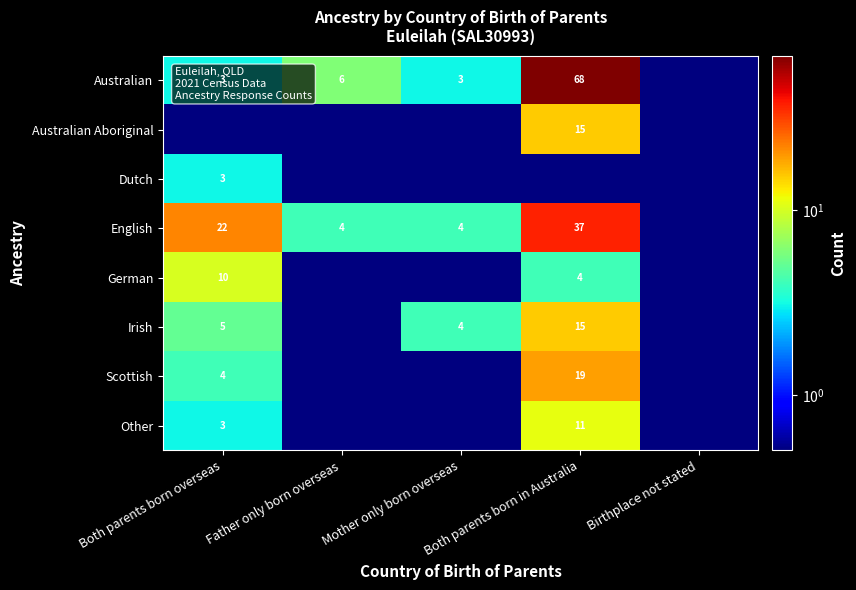

The value of German at Both parents born overseas is 16.7. True or false?

False